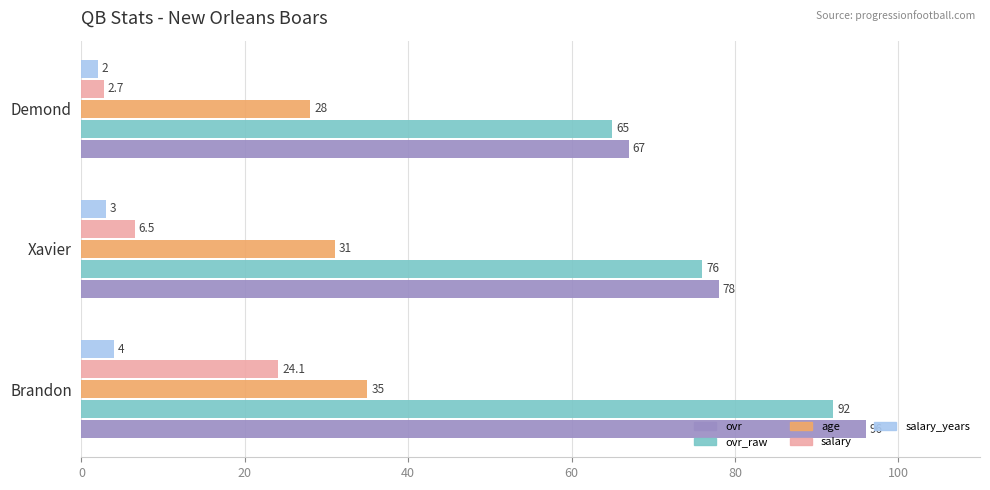

Which series has the largest range (max minus min)?

ovr